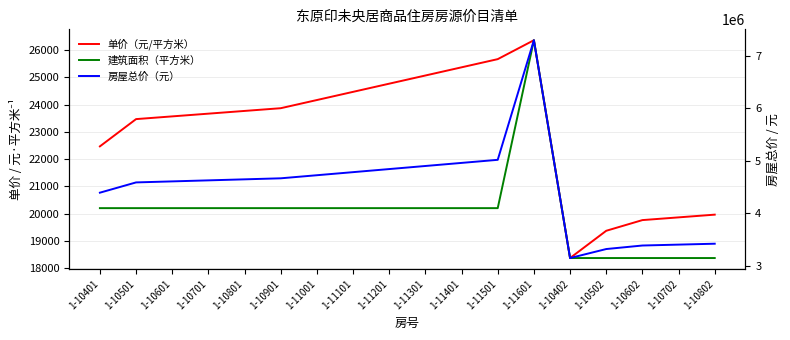

True or false: 单价（元/平方米） and 房屋总价（元） cross at least once.

False